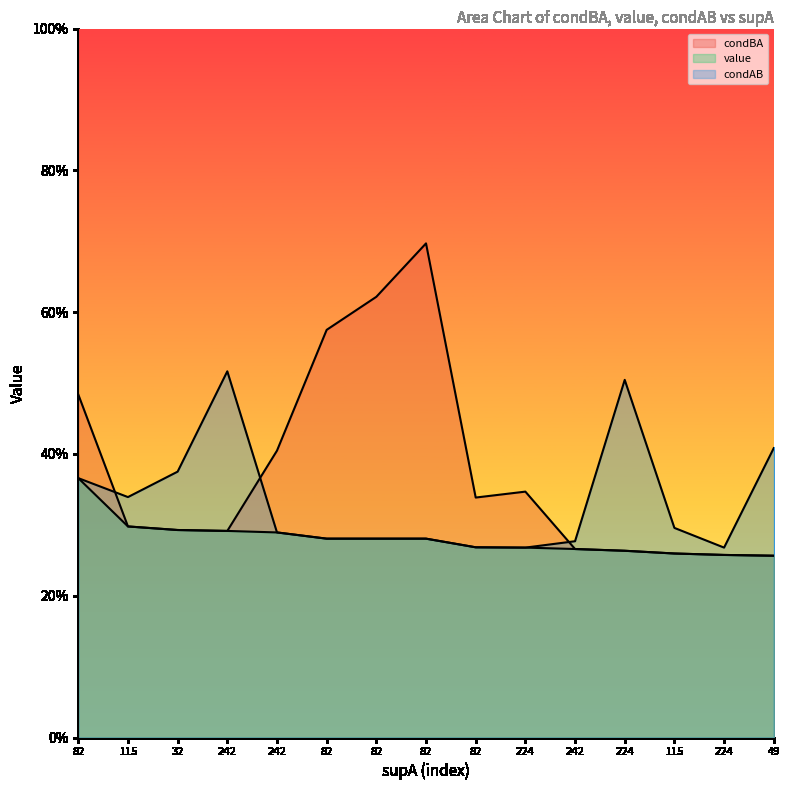

Rank the series at 82 from lowest to highest value.

value, condAB, condBA